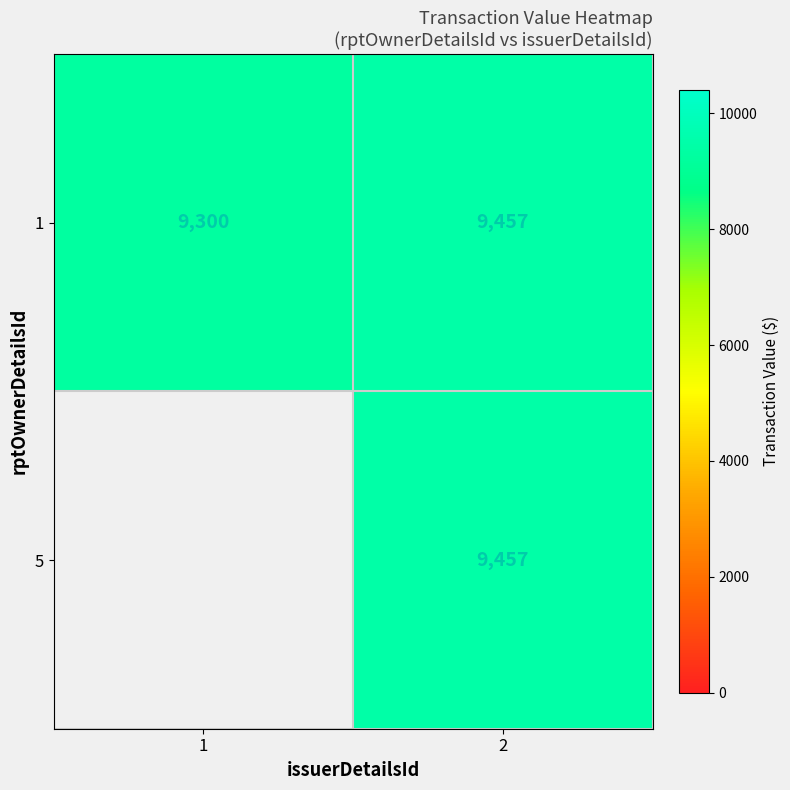

Read the 1 value at 1, to the nearest 10.

9300